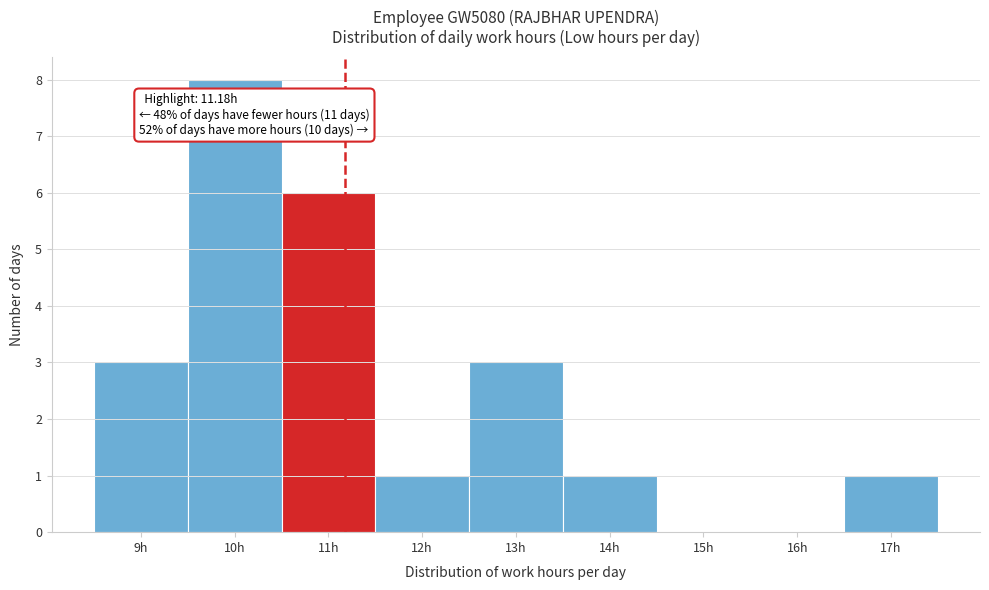

Which range on the x-axis has the tallest bar?

9.5 to 10.5